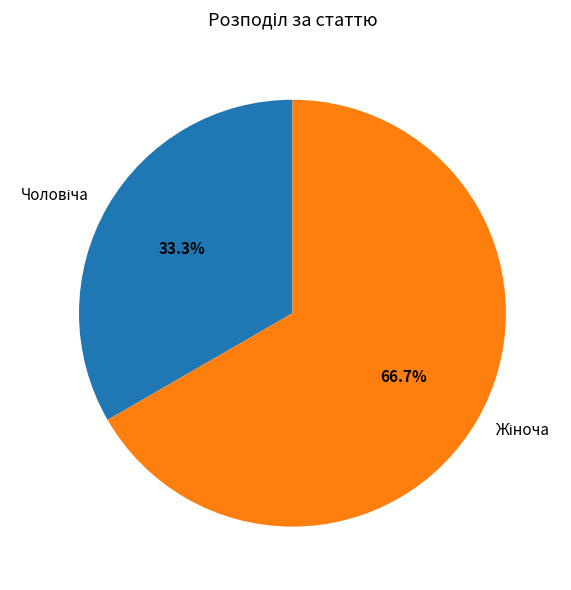

Is there any slice that represents more than half of the pie?

Yes